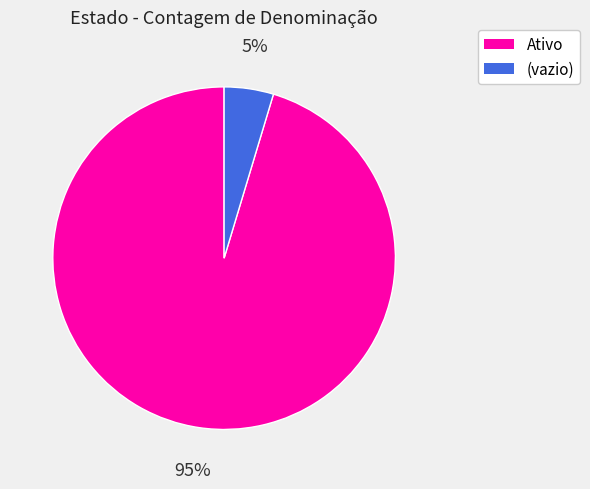

Count the number of slices in the pie.

2